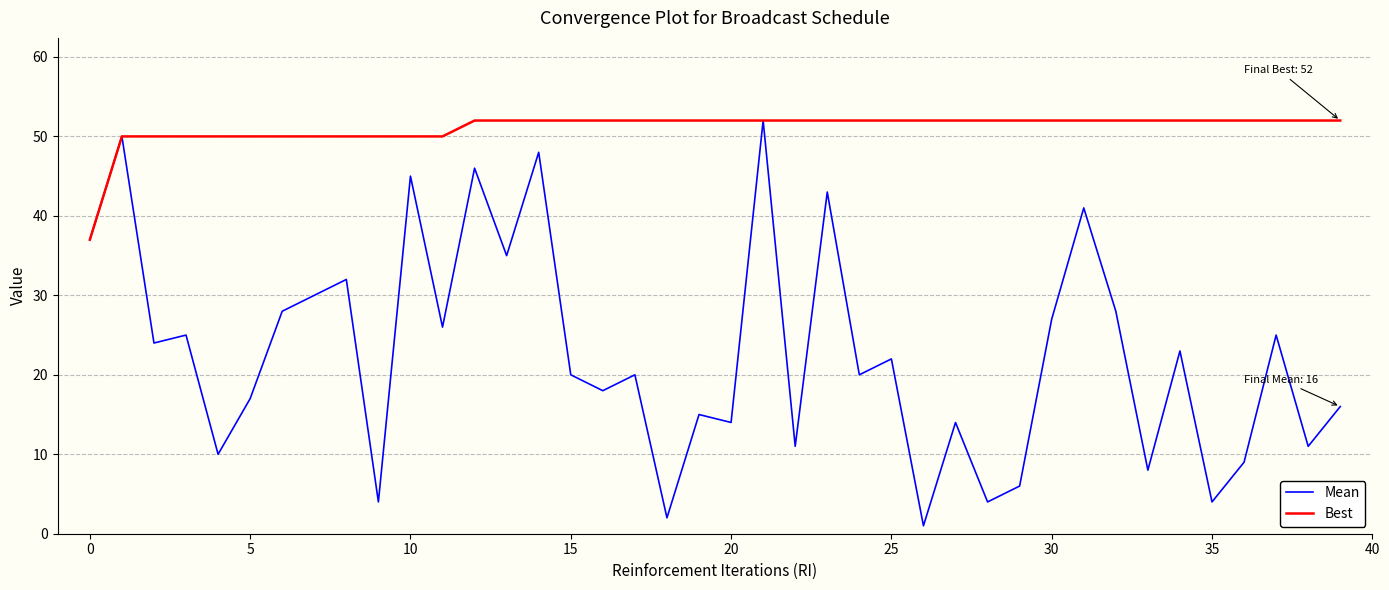

Rank the series by their average value, from highest to lowest.

Best, Mean